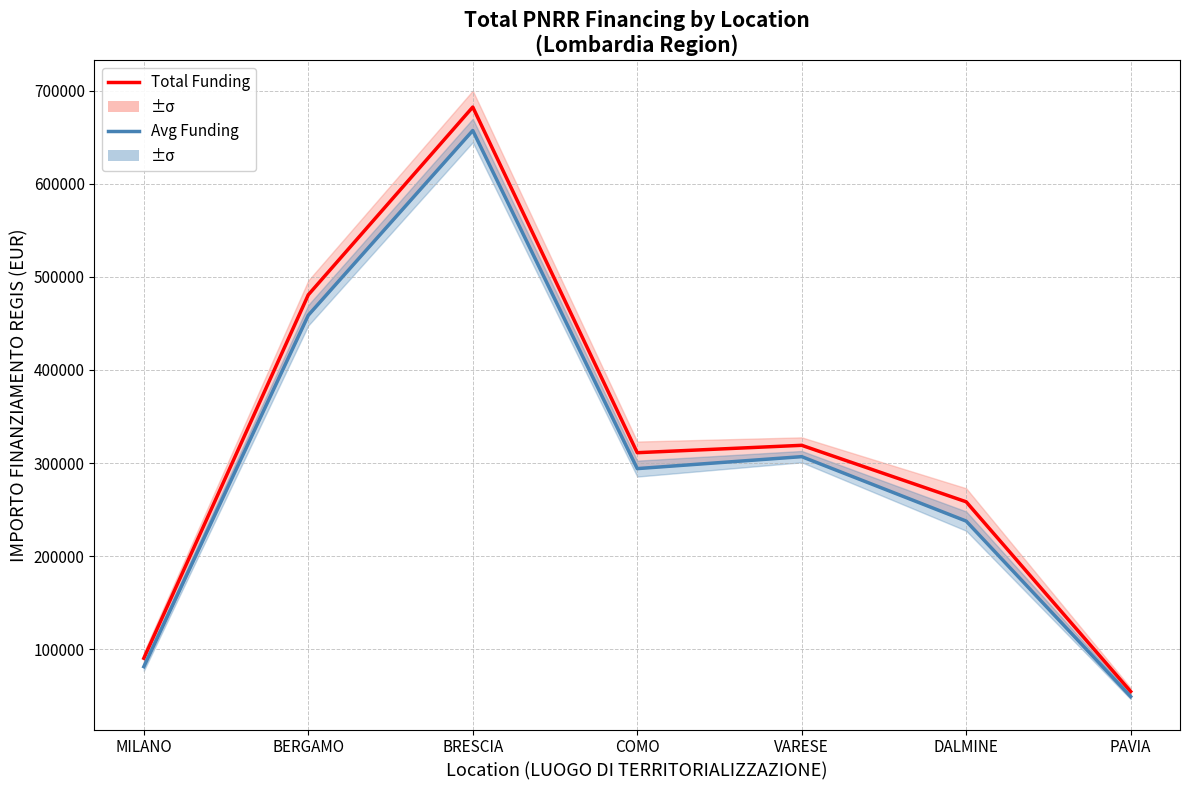

At which label is Avg Funding closest to 353219?

VARESE